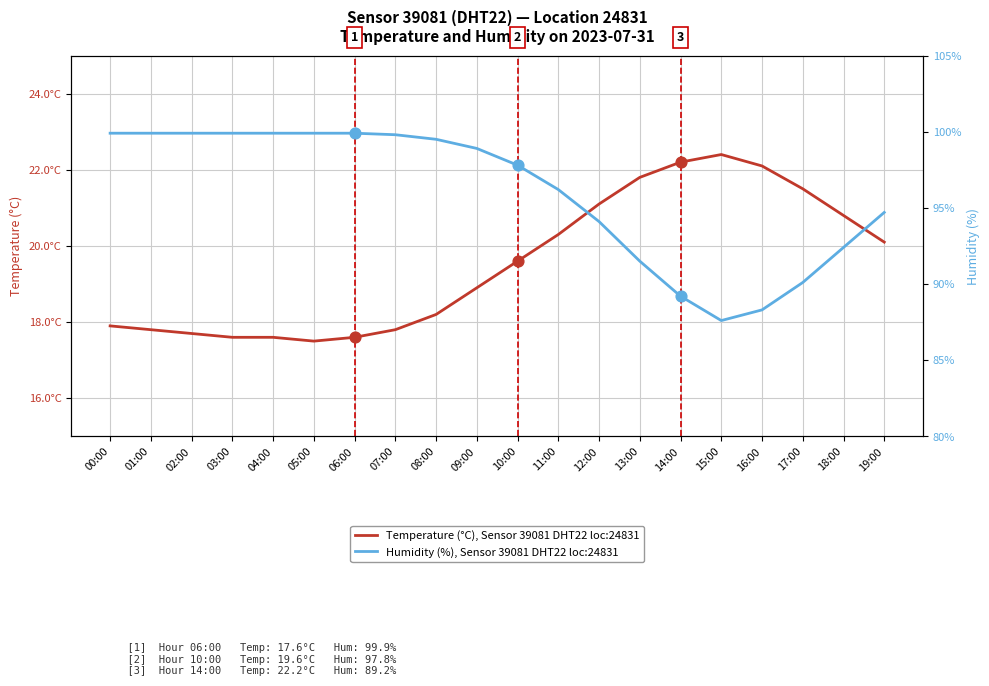

What is the total value across all series at 03:00?

117.5